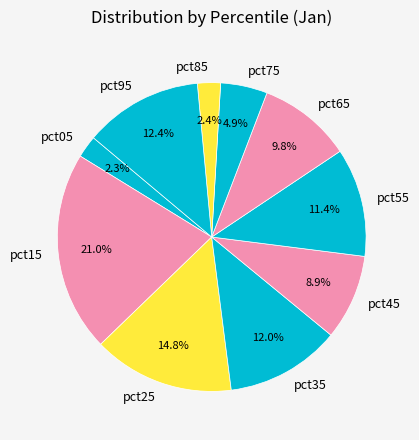

Is there any slice that represents more than half of the pie?

No